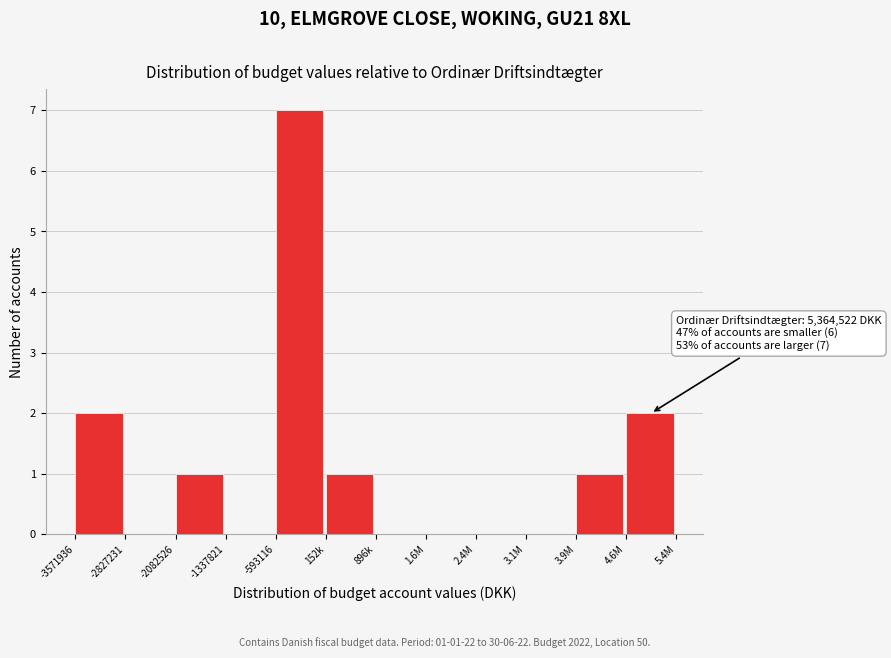

Reading left to right, extract all data points from this chart.

-3571936=2	-2827231=0	-2082526=1	-1337821=0	-593116=7	152k=1	896k=0	1.6M=0	2.4M=0	3.1M=0	3.9M=1	4.6M=2